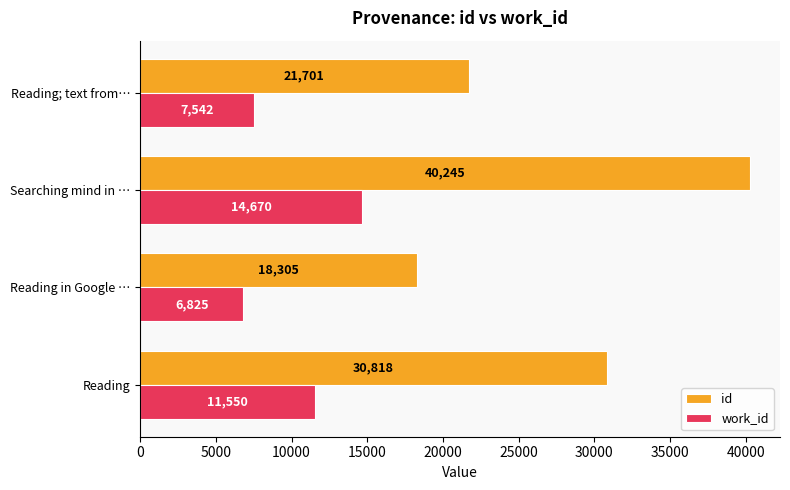

What is the average value of the id series?

27767